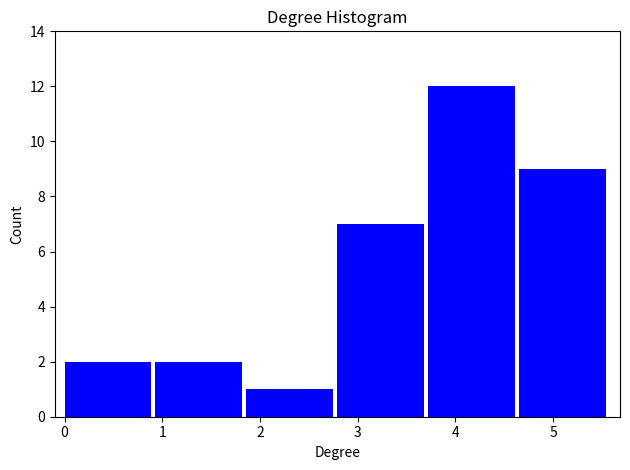

Reading left to right, transcribe this chart: for each bar, give the range it covers on the x-axis and its height. Neither the bar edges nor the heights are printed on the chart, so give them approximately, as read against the axes.

0.0 to 0.9: 2
0.9 to 1.9: 2
1.9 to 2.8: 1
2.8 to 3.7: 7
3.7 to 4.7: 12
4.7 to 5.6: 9